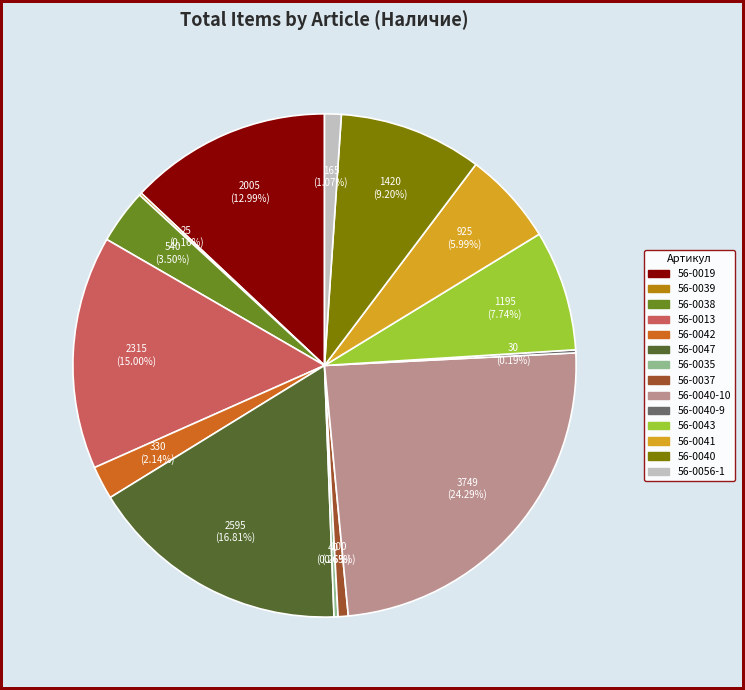

Does any single category account for the majority?

No